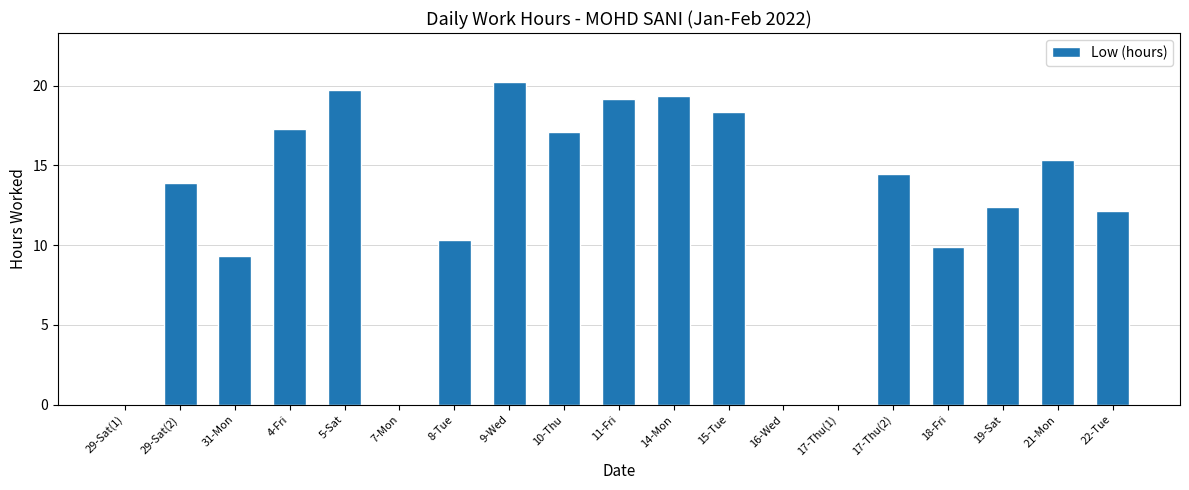

Where is the data nearest to the value 10?

18-Fri